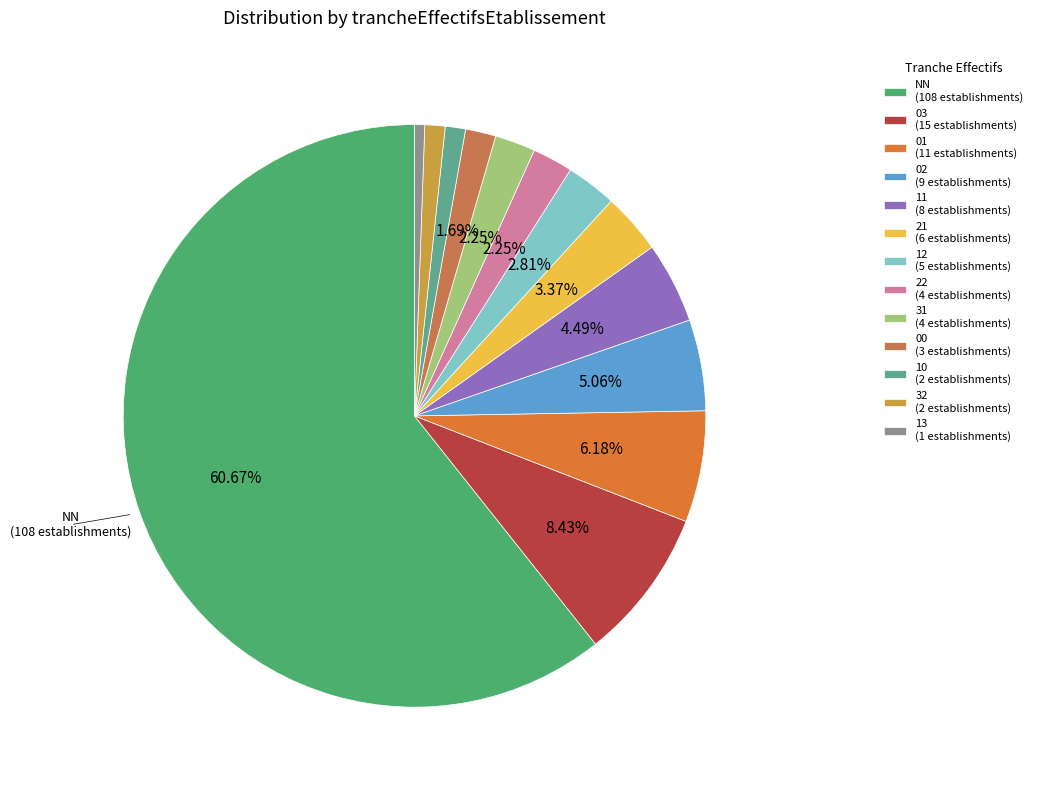

Combined, what portion of the pie is 12 and 22?

5.1%